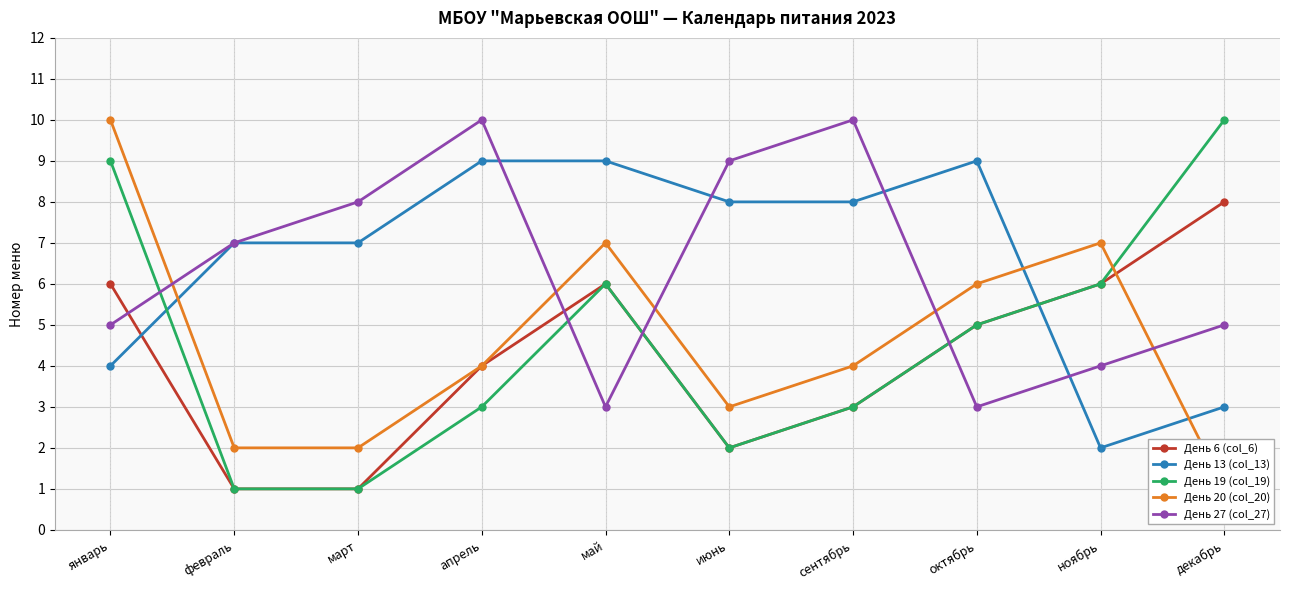

Where is the first local maximum for День 27 (col_27)?

апрель